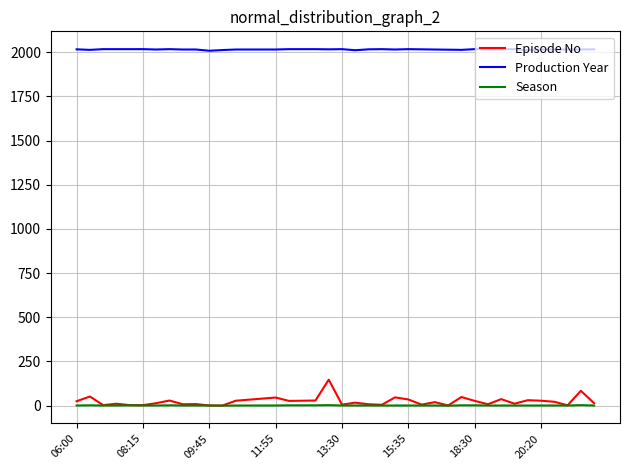

How many lines are shown in the chart?

3